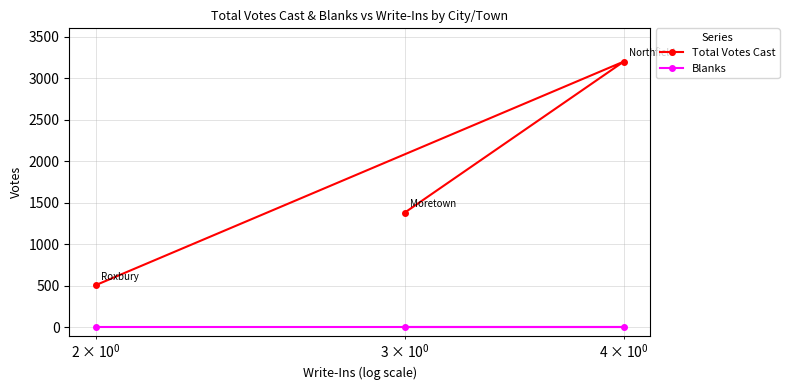

Which series has the widest spread of values?

Total Votes Cast